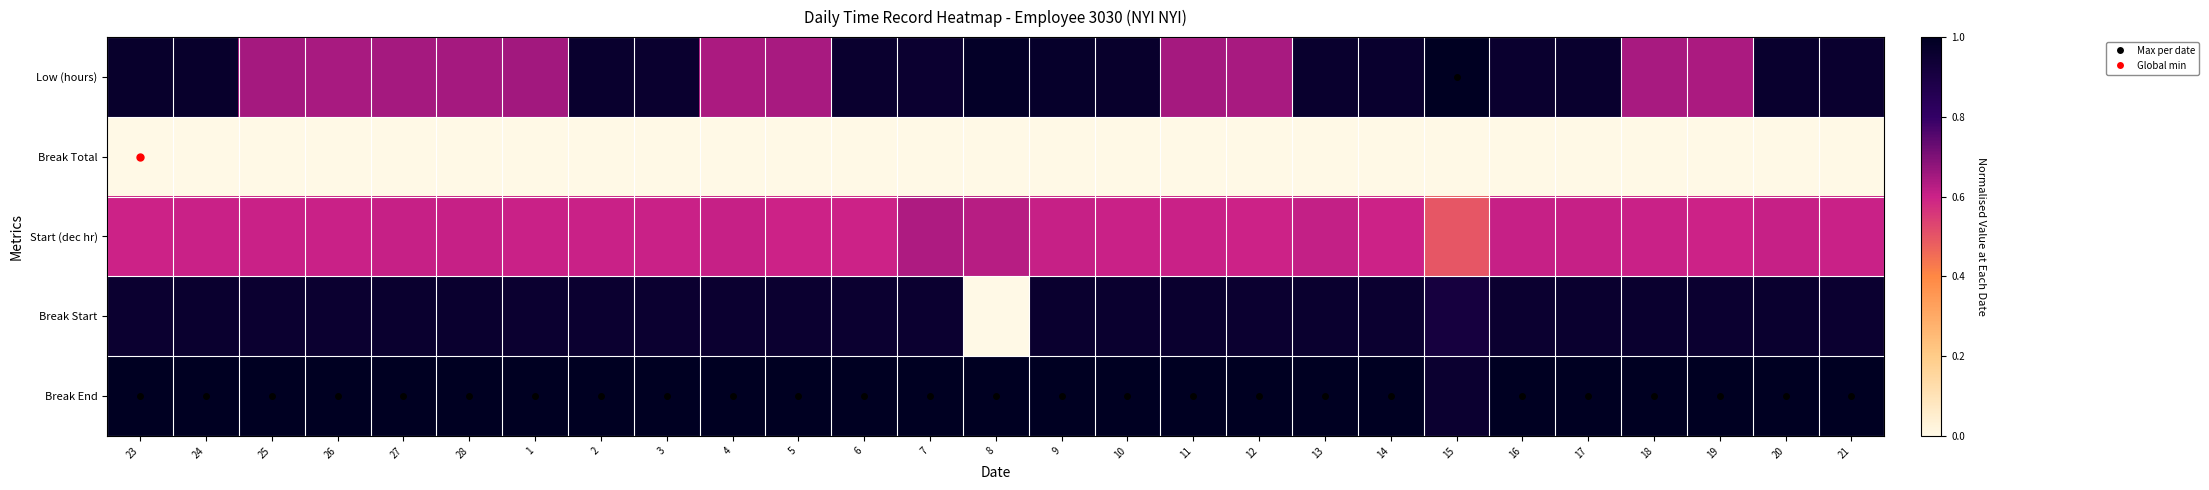

Reading right to left, transcribe all the data shown in this chart.

Low (hours): 21=1.0	20=1.0	19=0.6	18=0.6	17=1.0	16=1.0	15=1.0	14=1.0	13=1.0	12=0.6	11=0.6	10=1.0	9=1.0	8=1.0	7=1.0	6=1.0	5=0.6	4=0.6	3=1.0	2=1.0	1=0.7	28=0.6	27=0.6	26=0.6	25=0.6	24=1.0	23=1.0
Break Total: 21=0.0	20=0.0	19=0.0	18=0.0	17=0.0	16=0.0	15=0.0	14=0.0	13=0.0	12=0.0	11=0.0	10=0.0	9=0.0	8=0.0	7=0.0	6=0.0	5=0.0	4=0.0	3=0.0	2=0.0	1=0.0	28=0.0	27=0.0	26=0.0	25=0.0	24=0.0	23=0.0
Start (dec hr): 21=0.6	20=0.6	19=0.6	18=0.6	17=0.6	16=0.6	15=0.5	14=0.6	13=0.6	12=0.6	11=0.6	10=0.6	9=0.6	8=0.6	7=0.6	6=0.6	5=0.6	4=0.6	3=0.6	2=0.6	1=0.6	28=0.6	27=0.6	26=0.6	25=0.6	24=0.6	23=0.6
Break Start: 21=1.0	20=1.0	19=1.0	18=1.0	17=1.0	16=1.0	15=0.9	14=1.0	13=1.0	12=1.0	11=1.0	10=1.0	9=1.0	8=0.0	7=1.0	6=1.0	5=1.0	4=1.0	3=1.0	2=1.0	1=1.0	28=1.0	27=1.0	26=1.0	25=1.0	24=1.0	23=1.0
Break End: 21=1.0	20=1.0	19=1.0	18=1.0	17=1.0	16=1.0	15=1.0	14=1.0	13=1.0	12=1.0	11=1.0	10=1.0	9=1.0	8=1.0	7=1.0	6=1.0	5=1.0	4=1.0	3=1.0	2=1.0	1=1.0	28=1.0	27=1.0	26=1.0	25=1.0	24=1.0	23=1.0